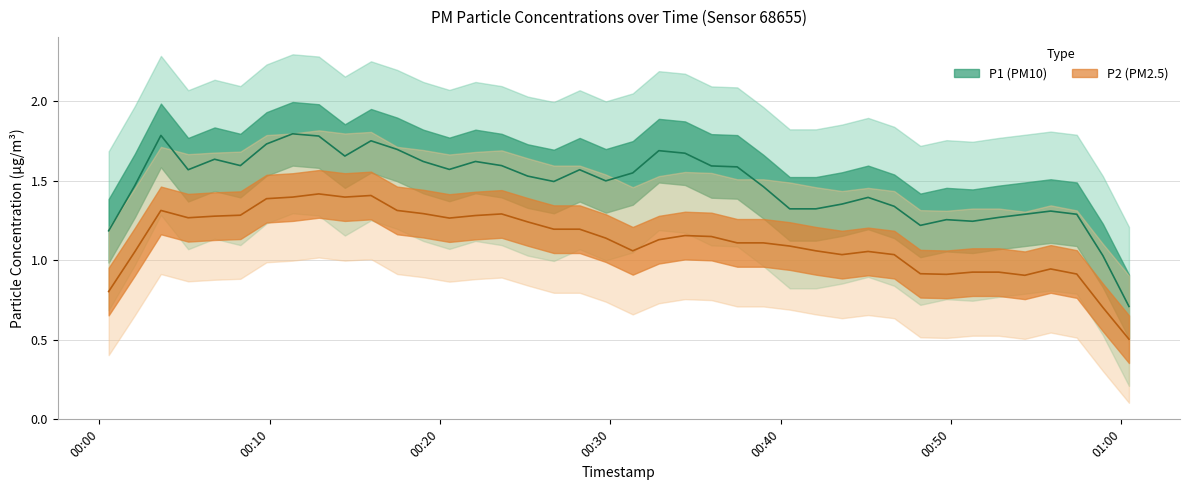

In P1, how many points are lower than both neighbors (excluding endpoints)?

12